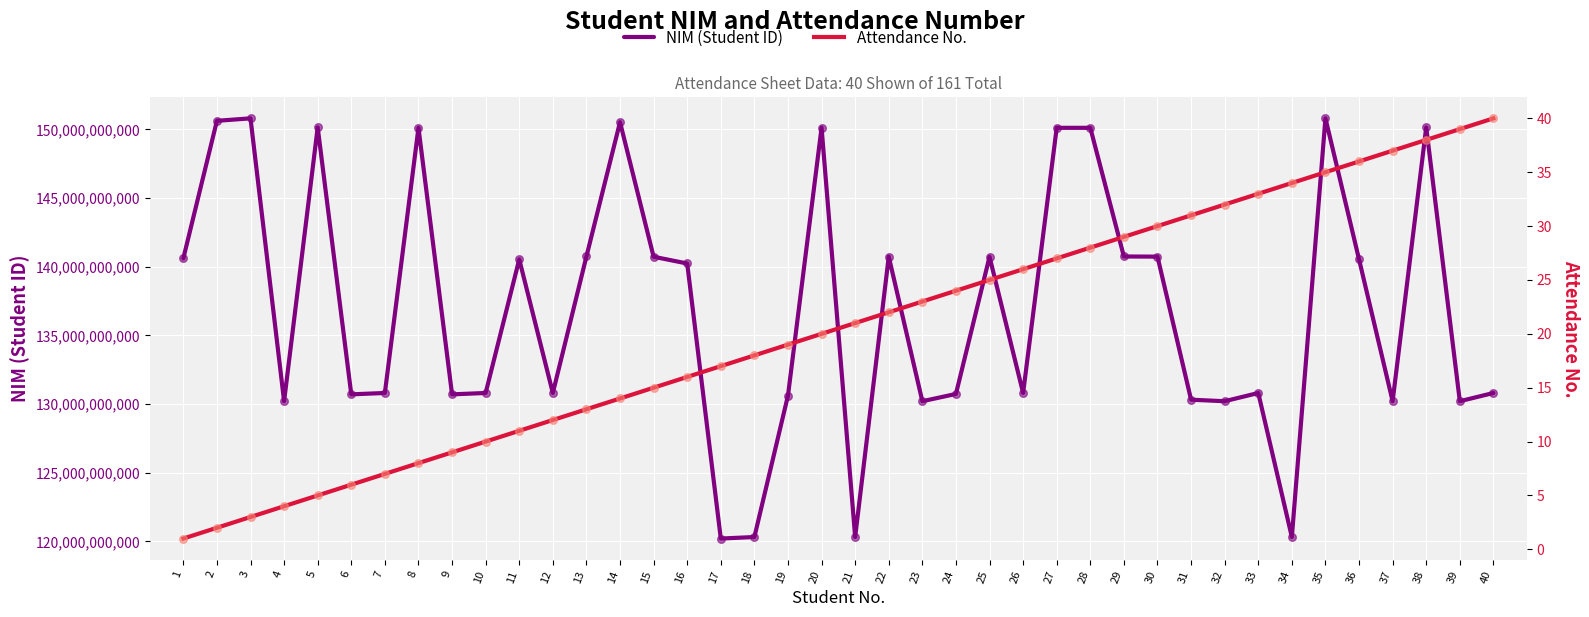

Which series has the largest total across all categories?

NIM (Student ID)